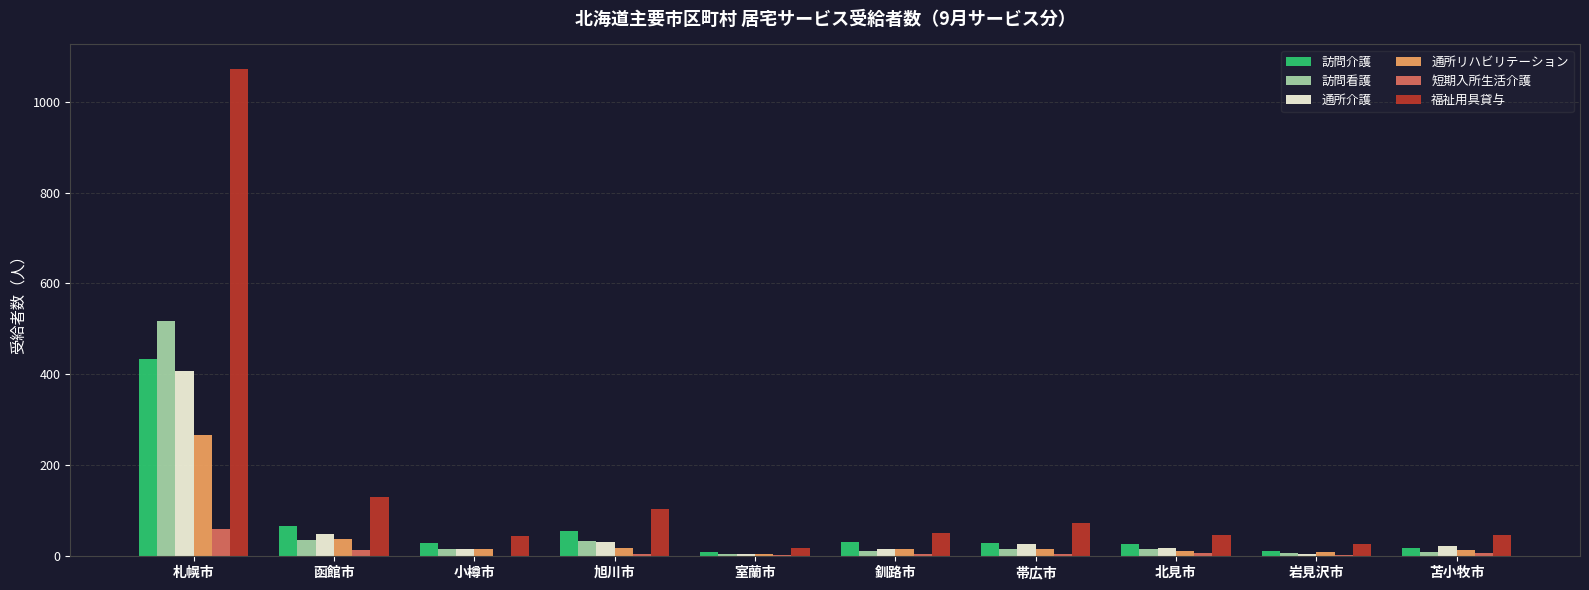

Are the bars horizontal?

No